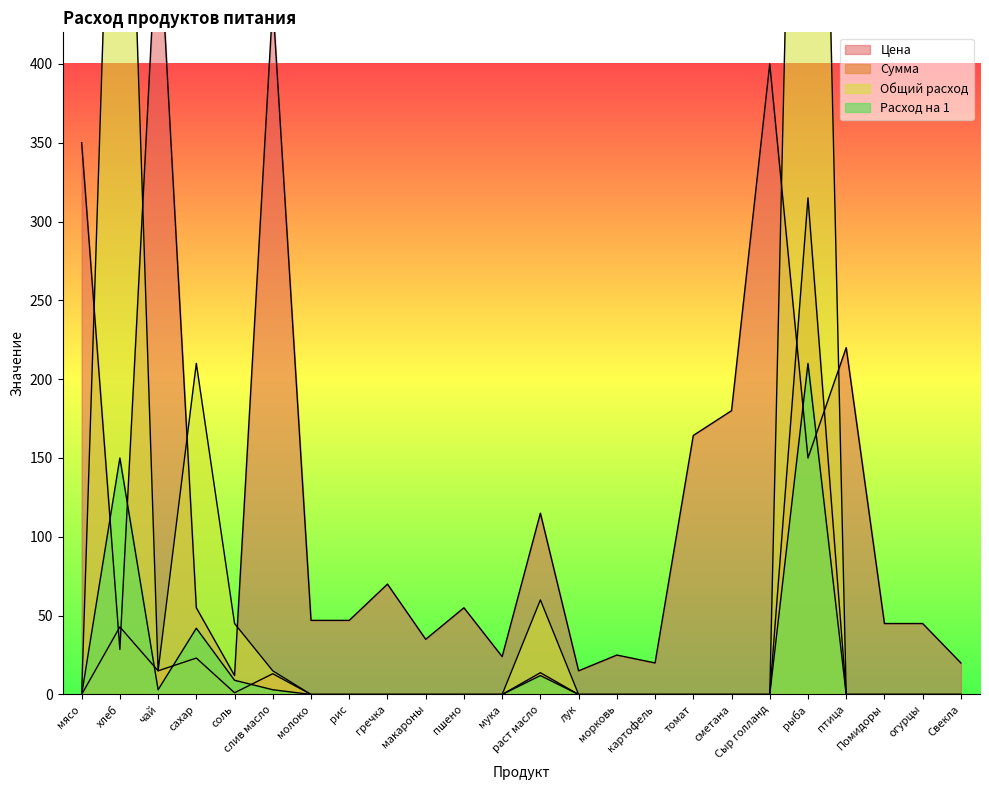

What is the maximum value for Общий расход?

1050.0